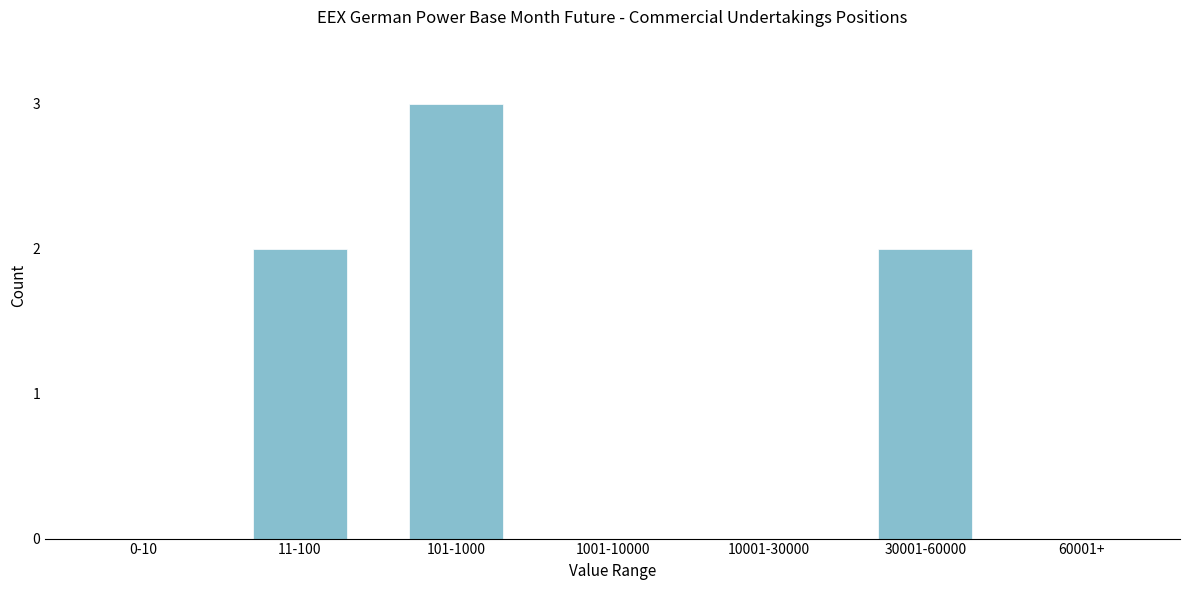

Reading right to left, transcribe all the data shown in this chart.

60001+=0	30001-60000=2	10001-30000=0	1001-10000=0	101-1000=3	11-100=2	0-10=0